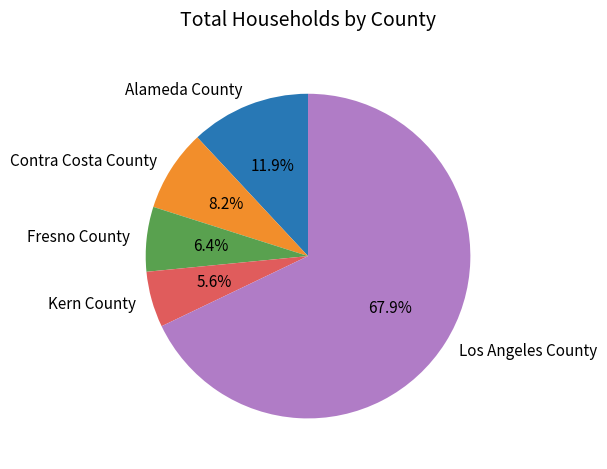

What percentage is the Kern County slice, to the nearest percent?

6%